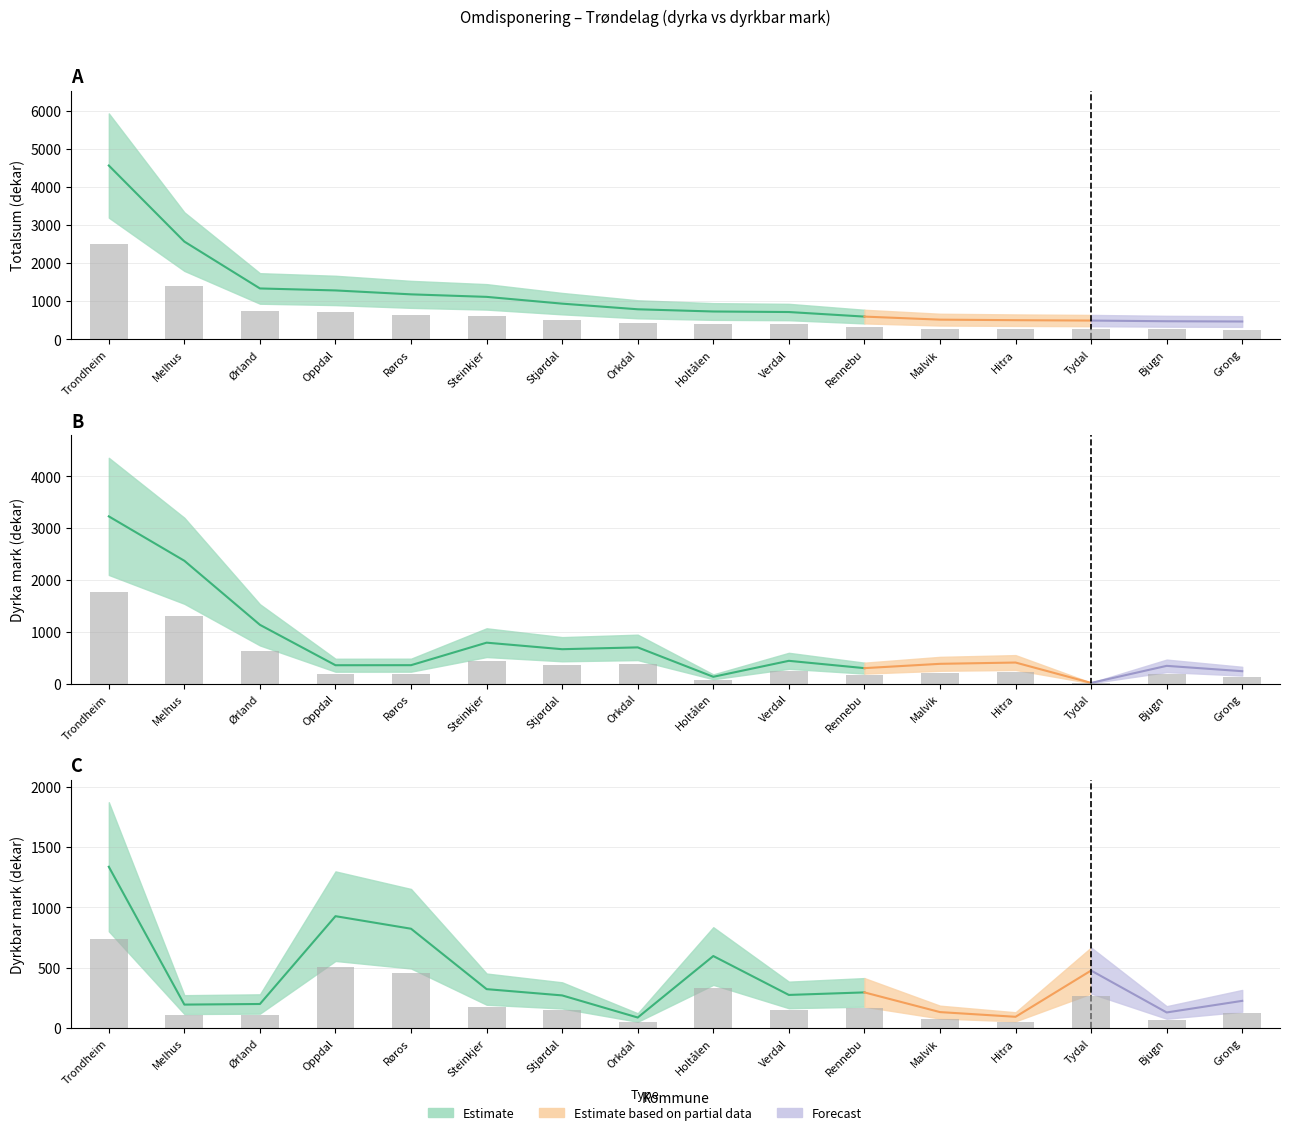

Between Orkdal and Hitra, which series saw the biggest shift?

dyrka